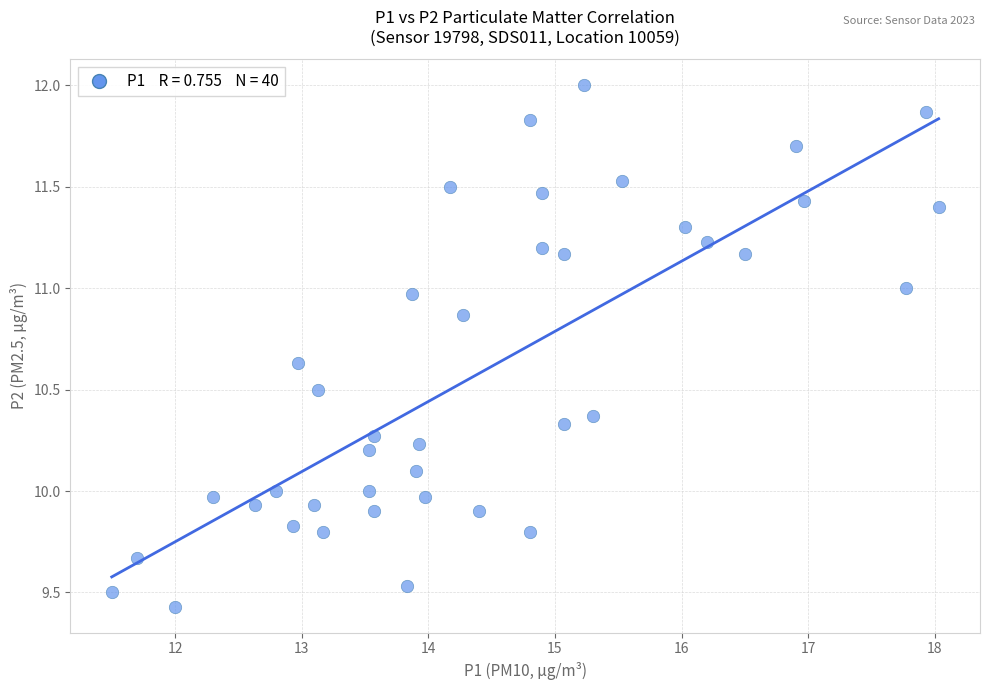

What is the range of Y values (max minus min)?

2.6